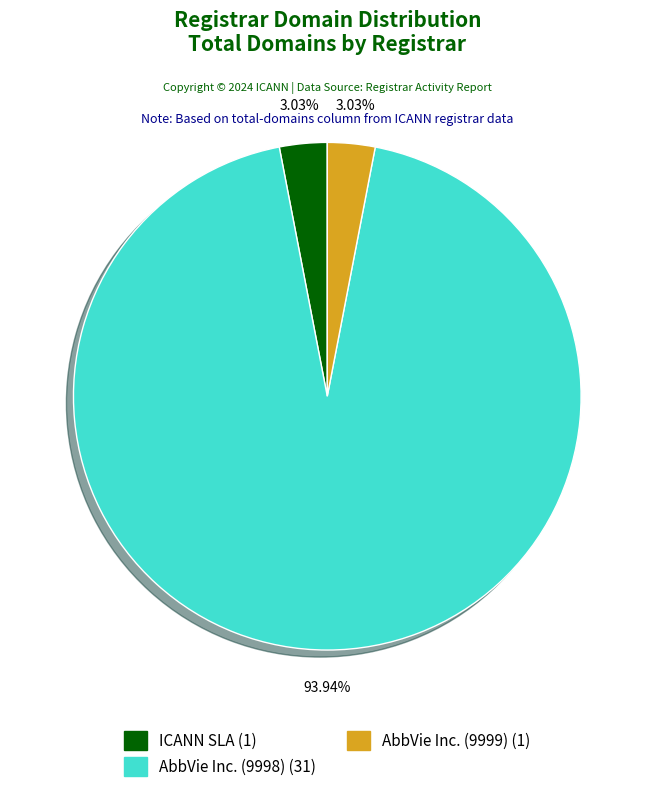

How many segments does this pie chart have?

3